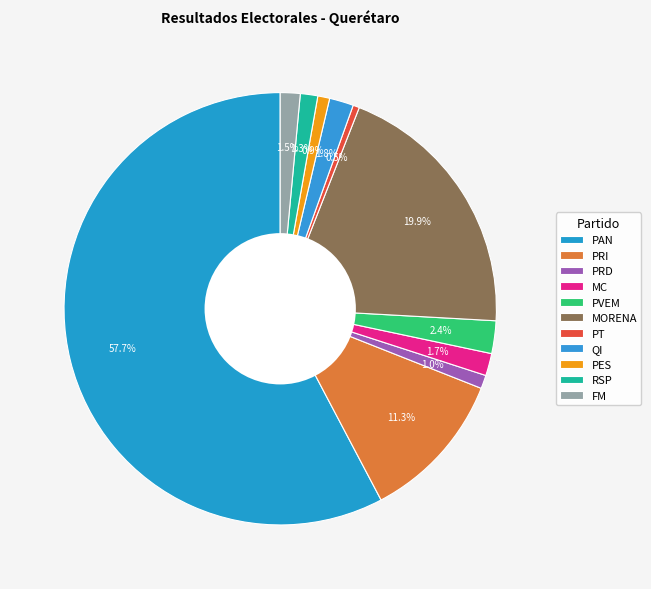

How many segments does this pie chart have?

11